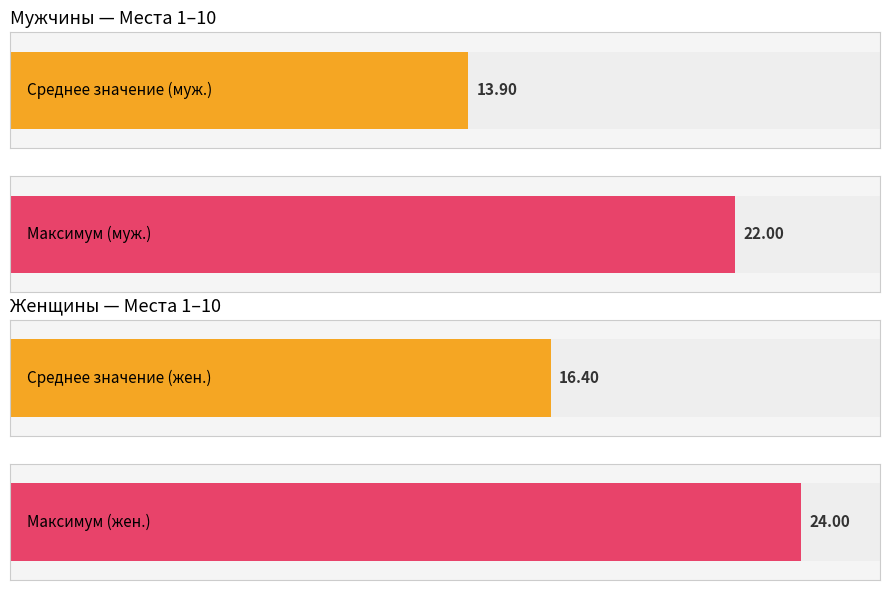

What is the difference between the highest and lowest values at 3?

1.0